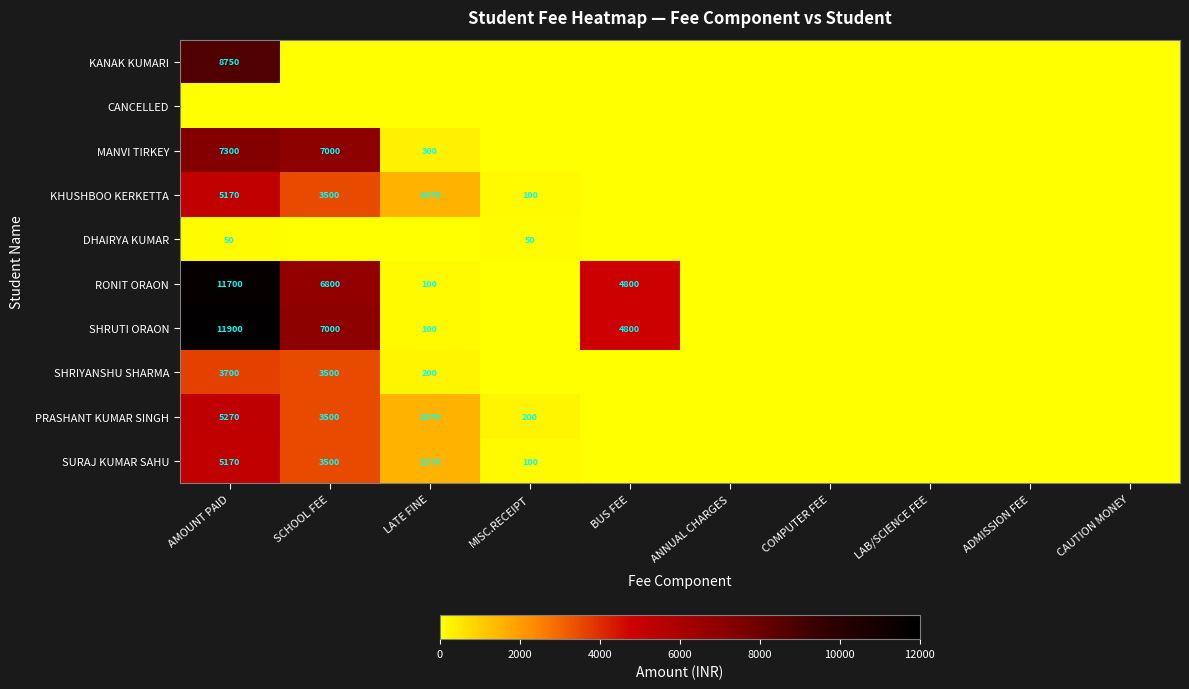

The value of SURAJ KUMAR SAHU at MISC.RECEIPT is 100. True or false?

True